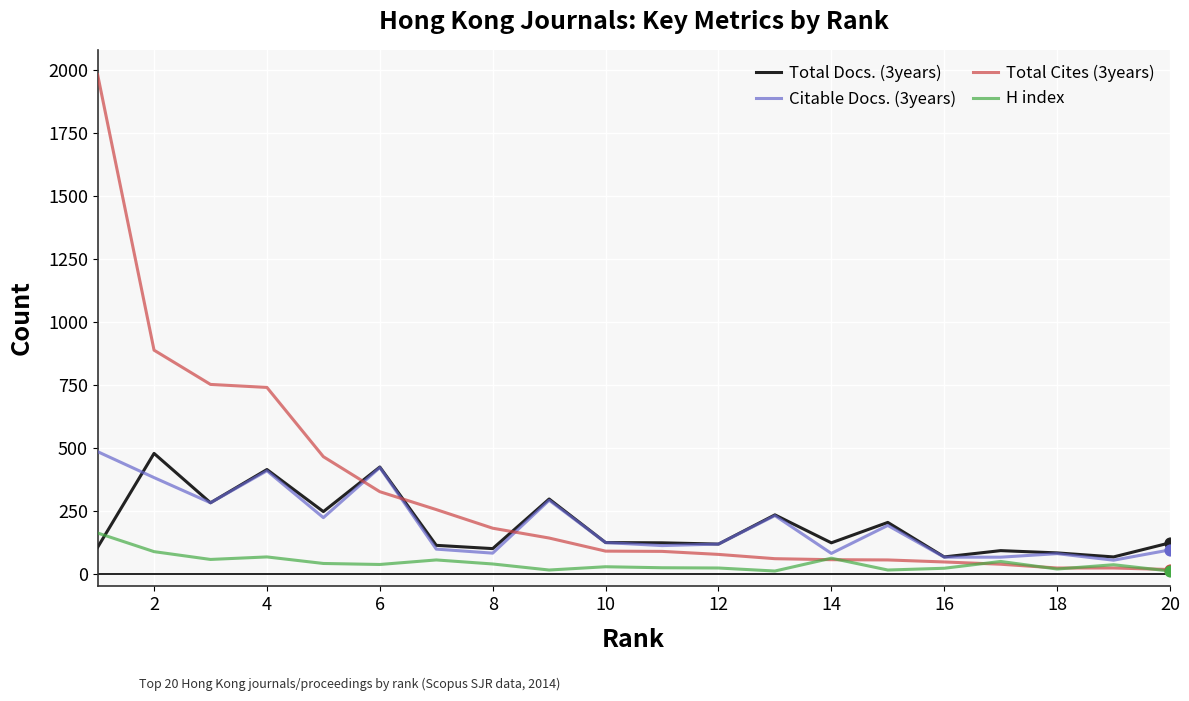

Which series has the widest spread of values?

Total Cites (3years)